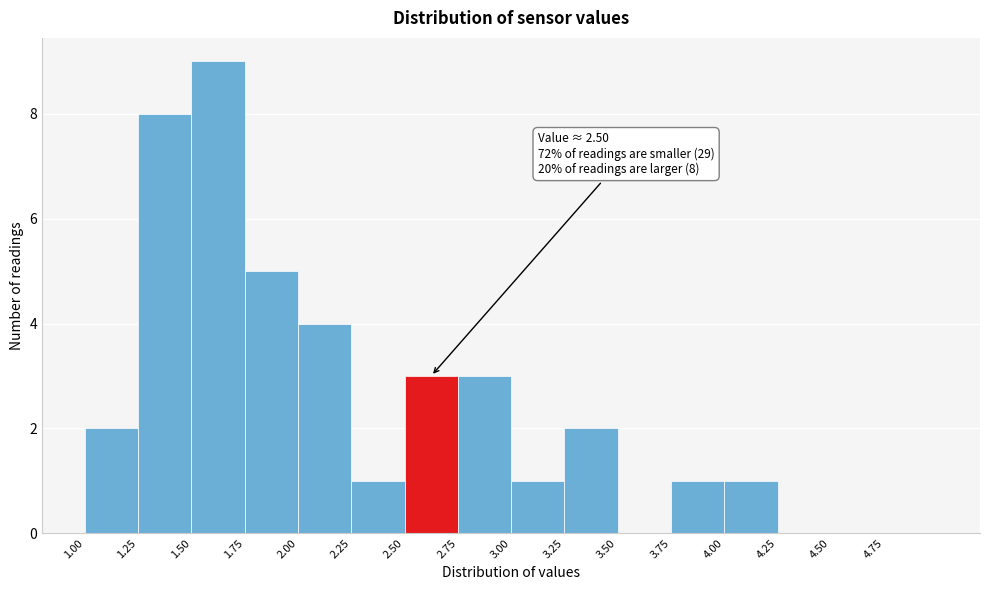

Over which range of the x-axis is the bar tallest?

1.50 to 1.75